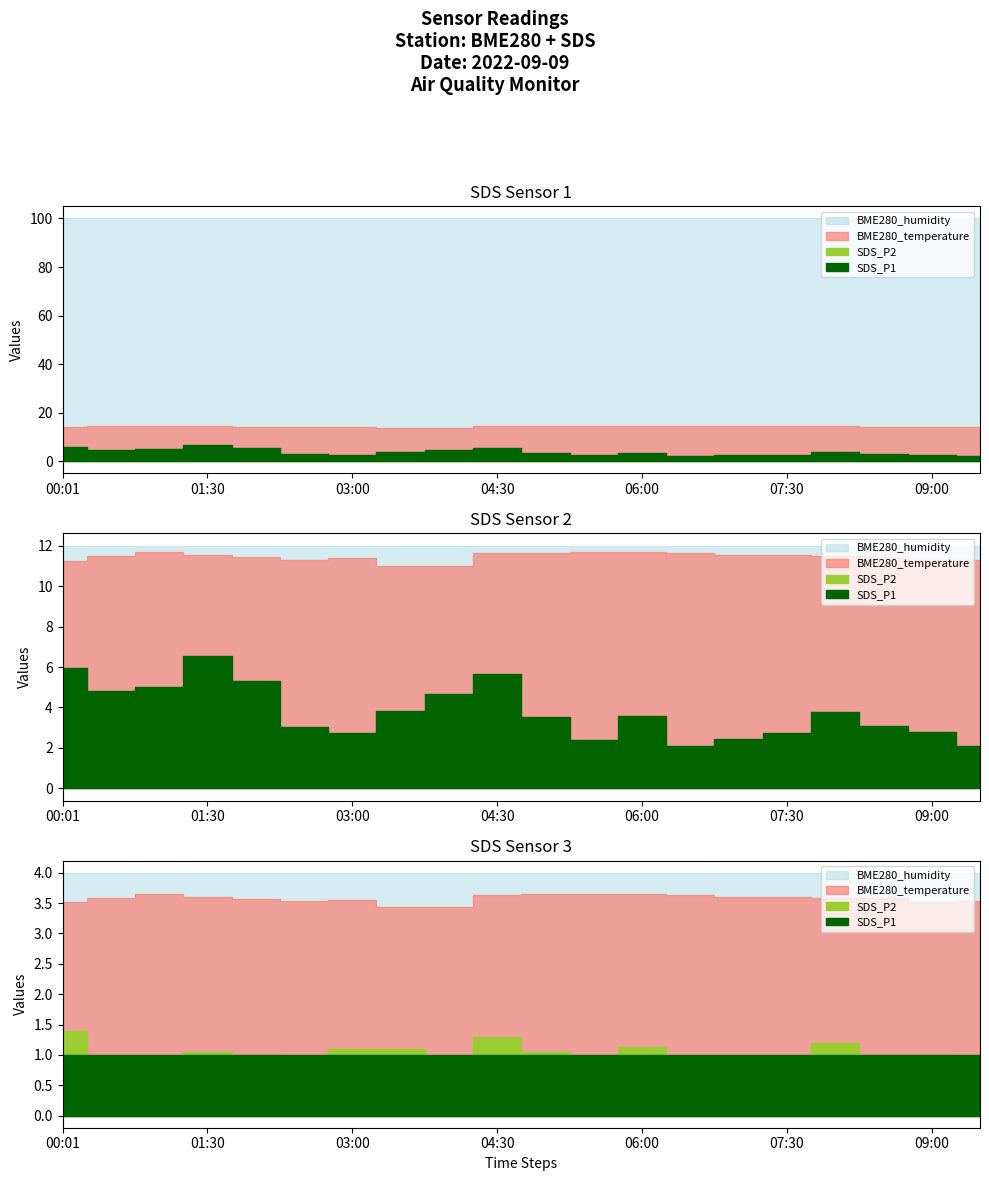

At which category does the chart reach its peak across all series?

00:01